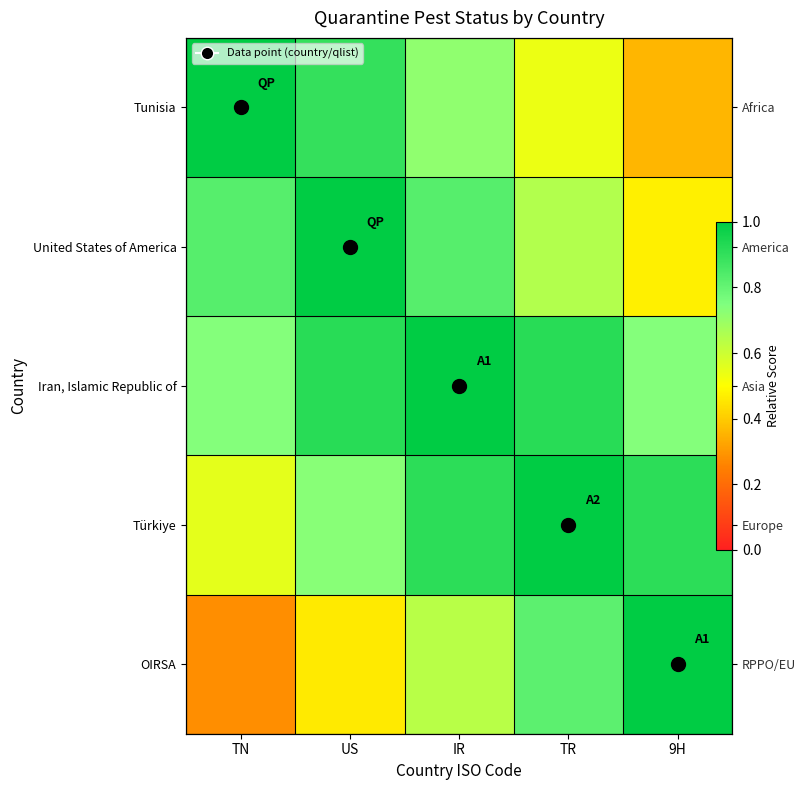

Between IR and 9H, which is larger?

IR